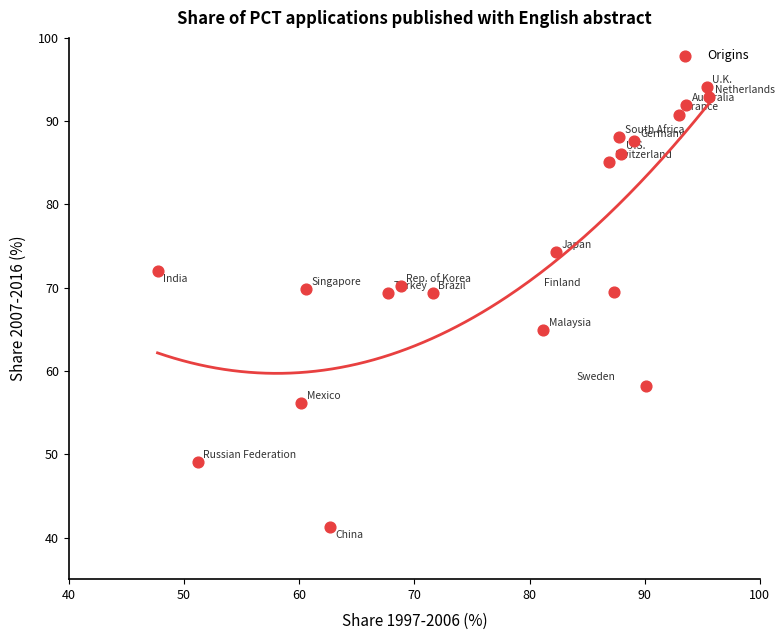

What is the range of Y values (max minus min)?

52.8